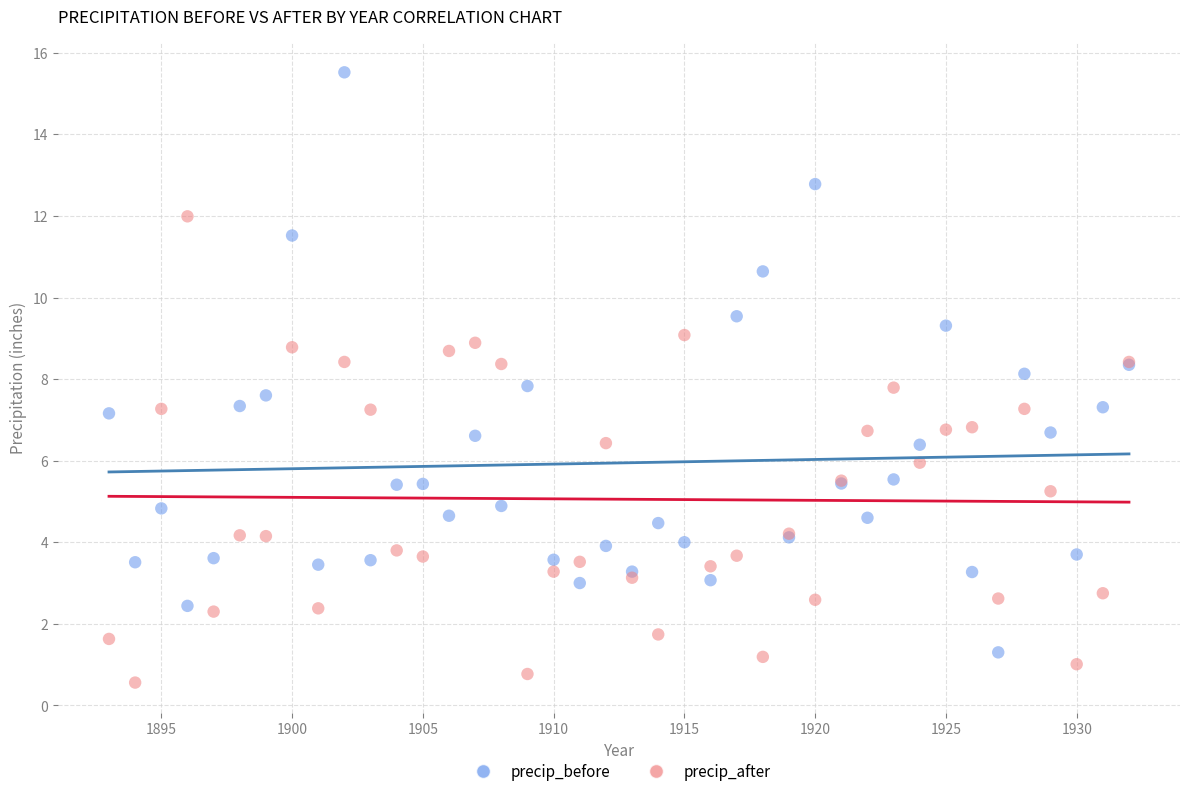

Which series has the largest Y range (max minus min)?

precip_before